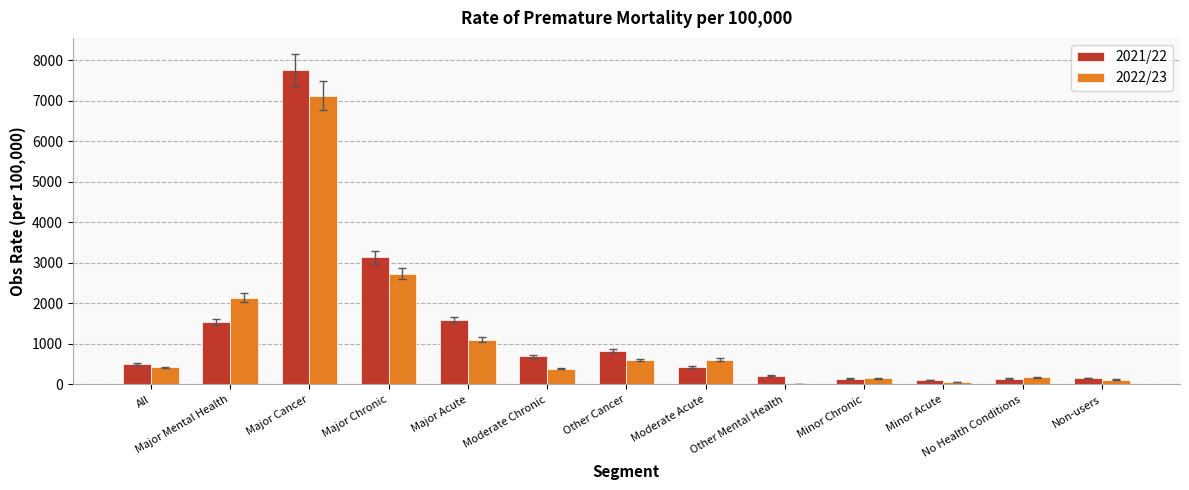

Are the bars grouped side by side (vs. stacked)?

Yes